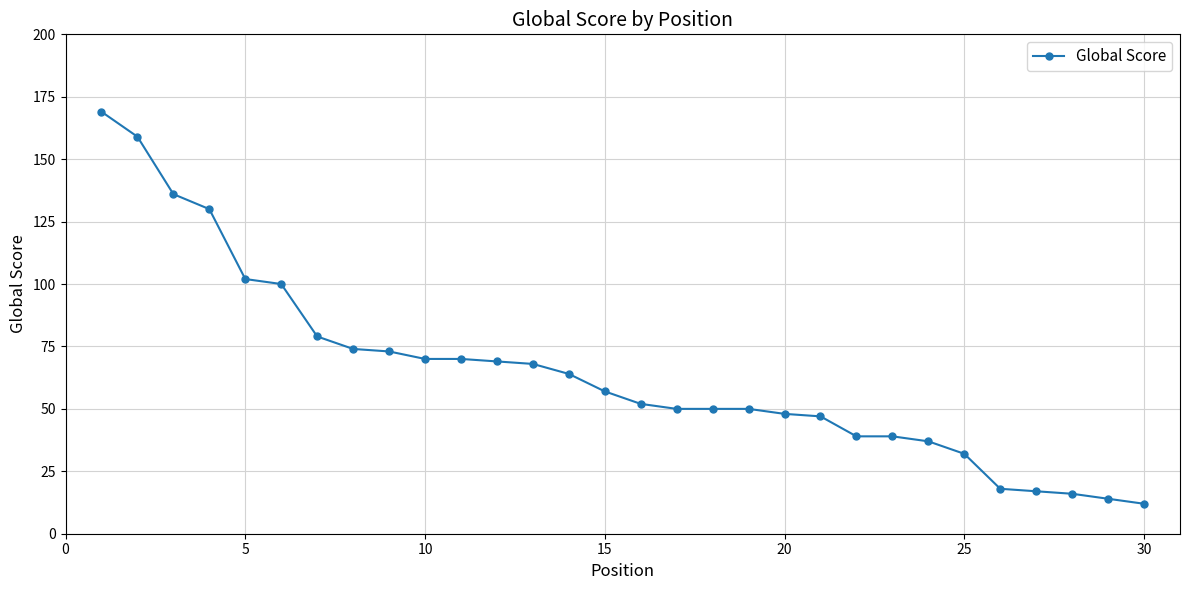

What is the smallest value displayed?

12